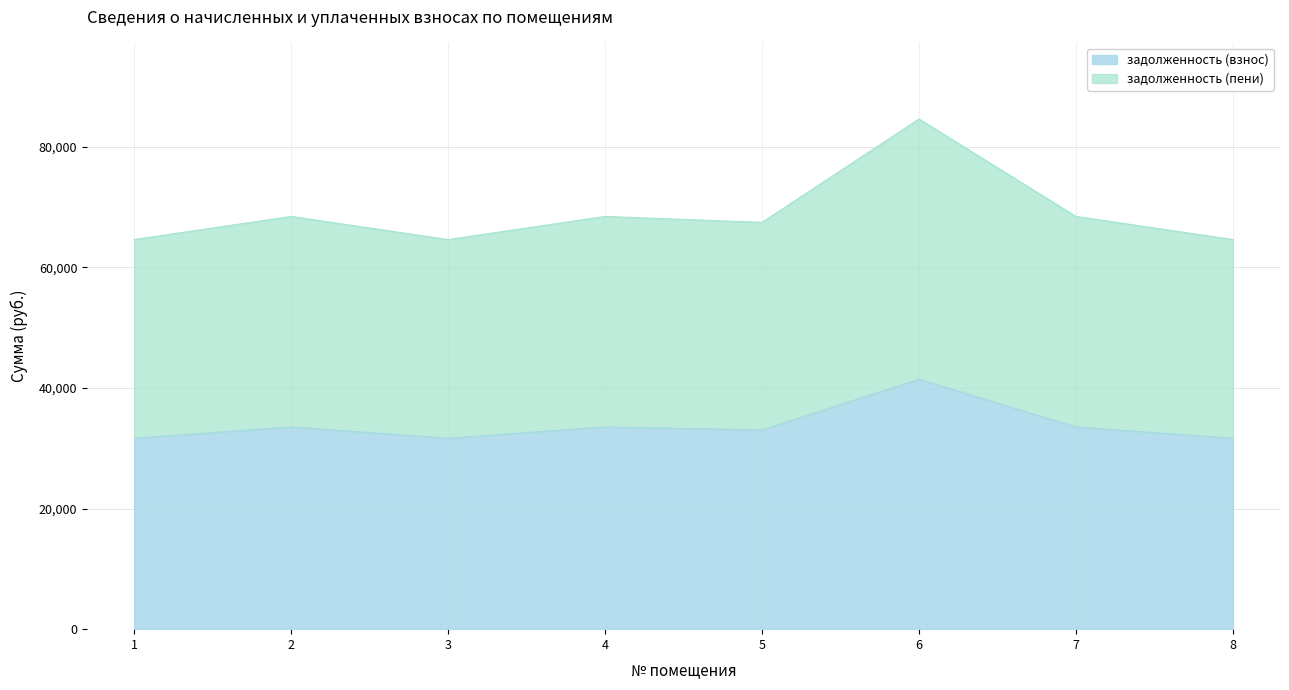

Where is the first local minimum for задолженность (взнос)?

3